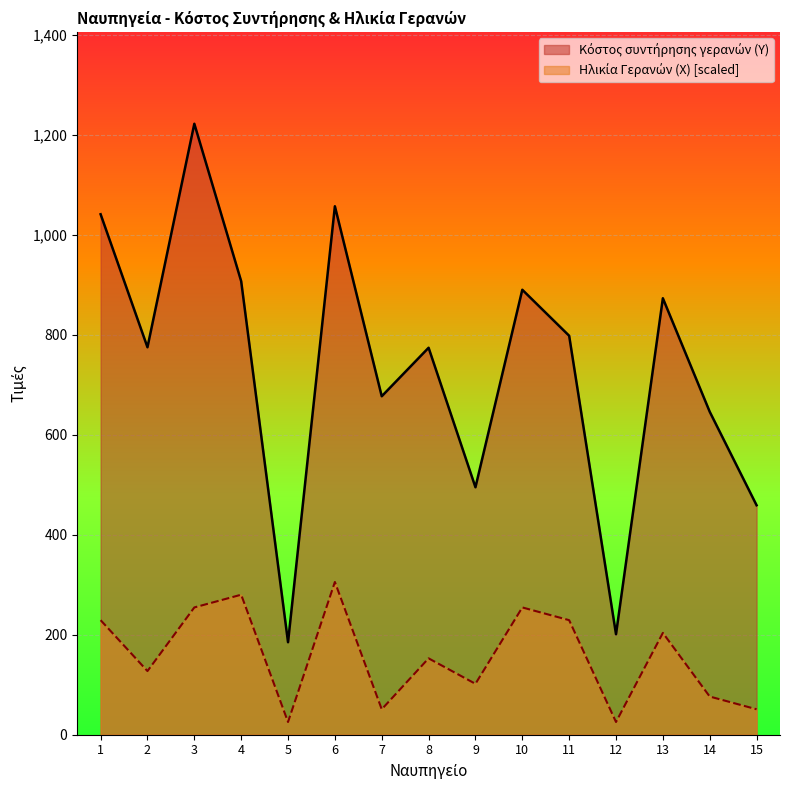

Reading right to left, transcribe all the data shown in this chart.

Κόστος συντήρησης γερανών (Υ): 15=459.0	14=646.0	13=873.0	12=201.0	11=798.0	10=890.0	9=495.0	8=774.0	7=677.0	6=1057.0	5=185.0	4=907.0	3=1222.0	2=775.0	1=1041.0
Ηλικία Γερανών (Χ): 15=50.9	14=76.4	13=203.7	12=25.5	11=229.1	10=254.6	9=101.8	8=152.8	7=50.9	6=305.5	5=25.5	4=280.0	3=254.6	2=127.3	1=229.1